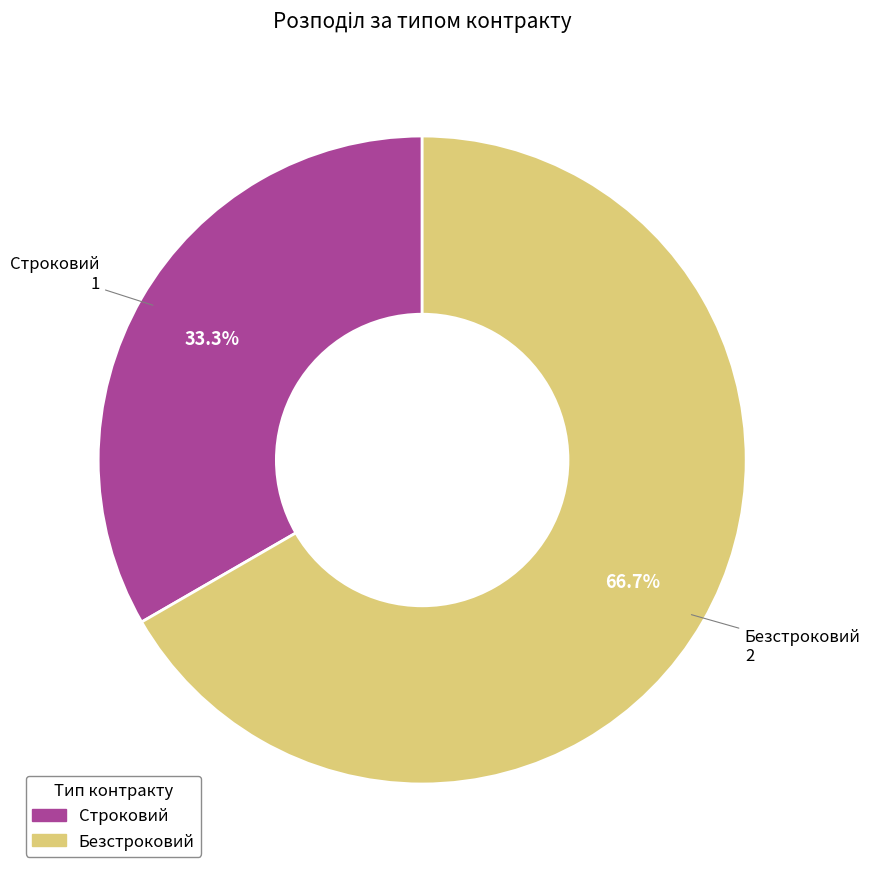

The Безстроковий slice represents 53% of the pie. True or false?

False